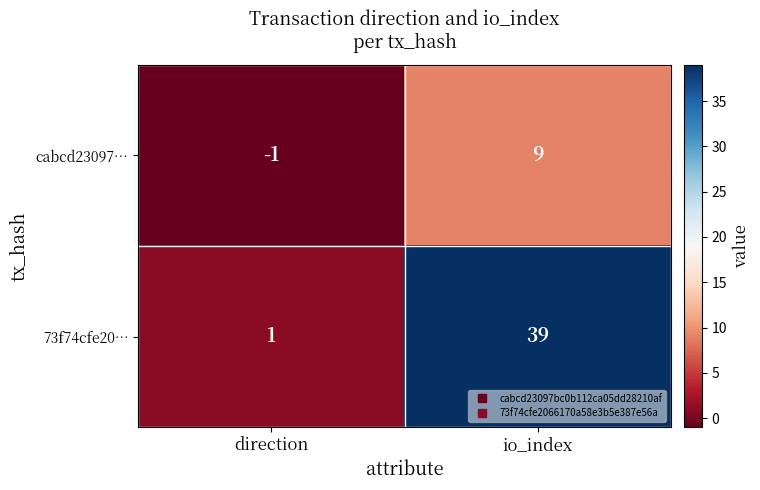

What is the average value of the 73f74cfe20… series?

20